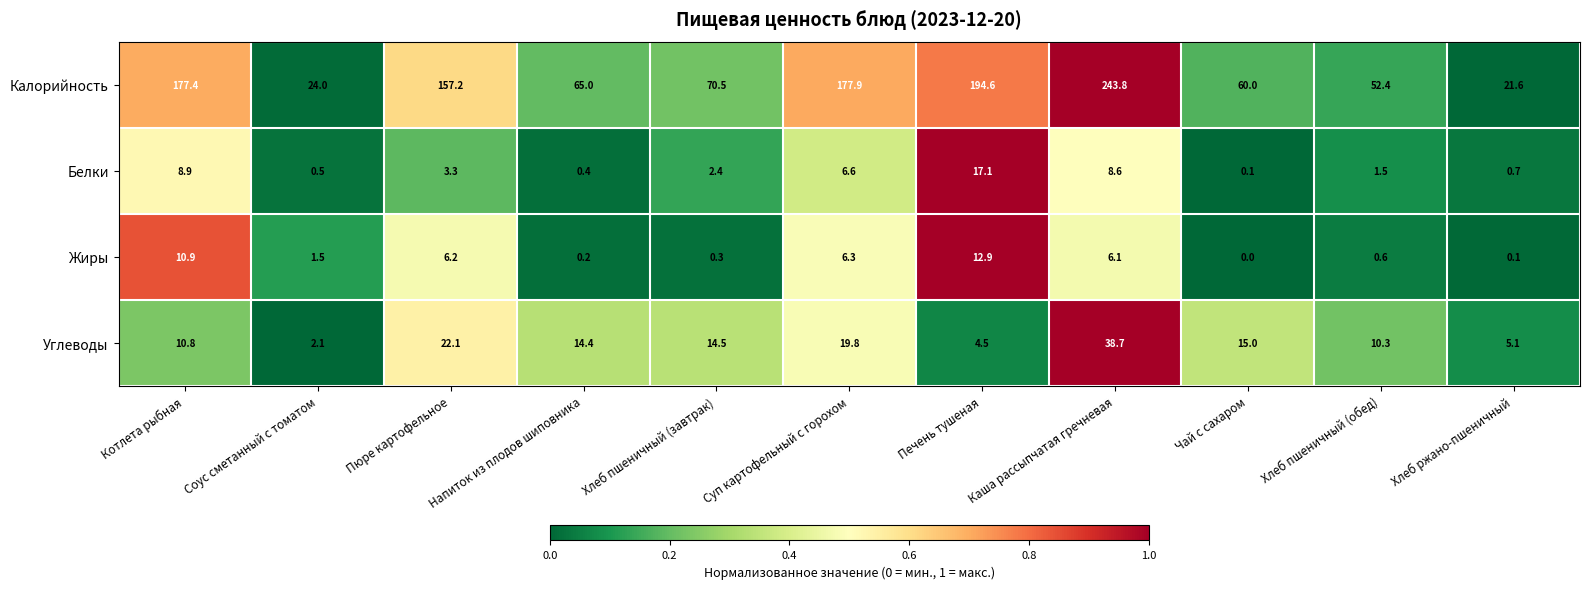

How many series are shown in this chart?

4